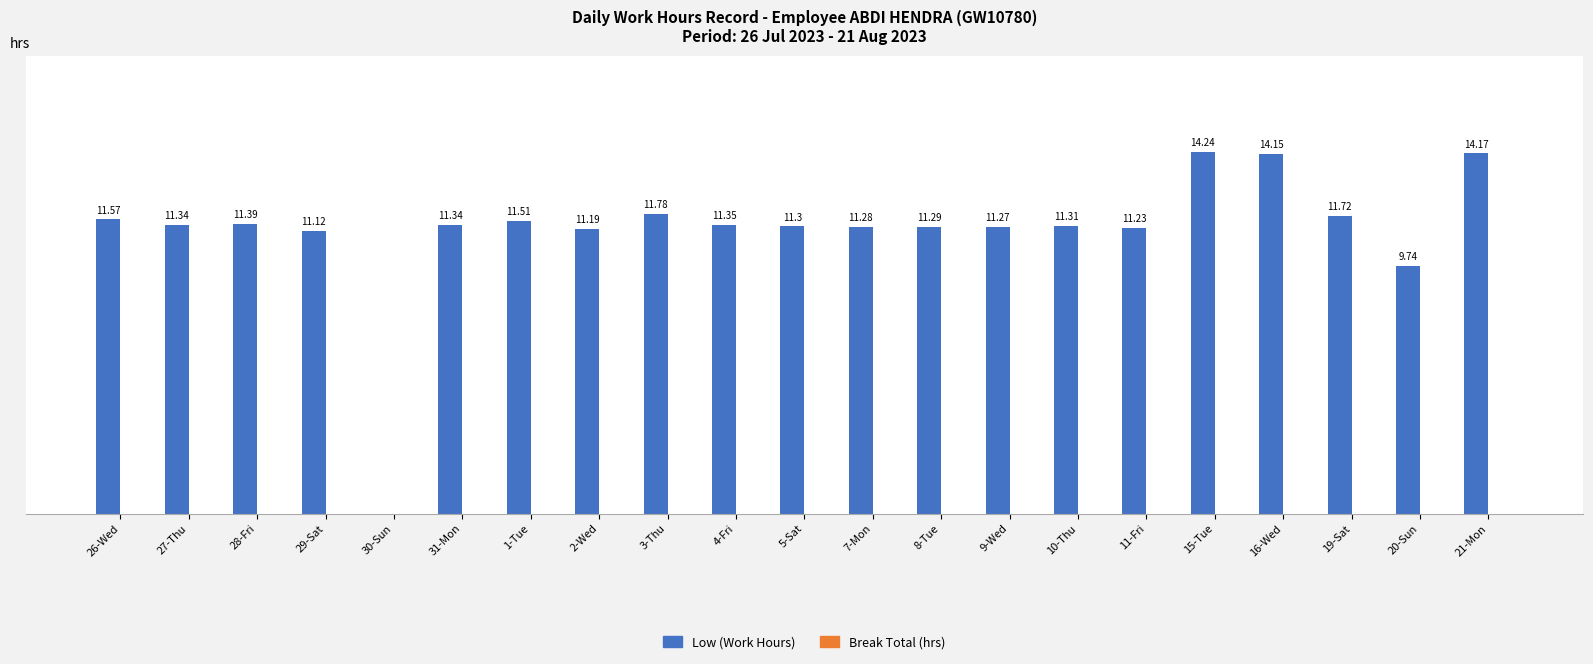

Which has a higher value, 21-Mon or 29-Sat?

21-Mon